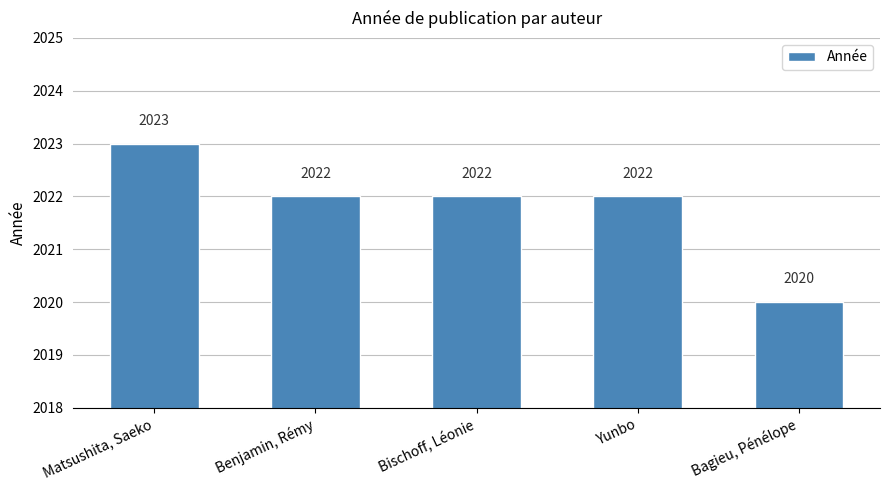

How many distinct data groups are displayed?

1